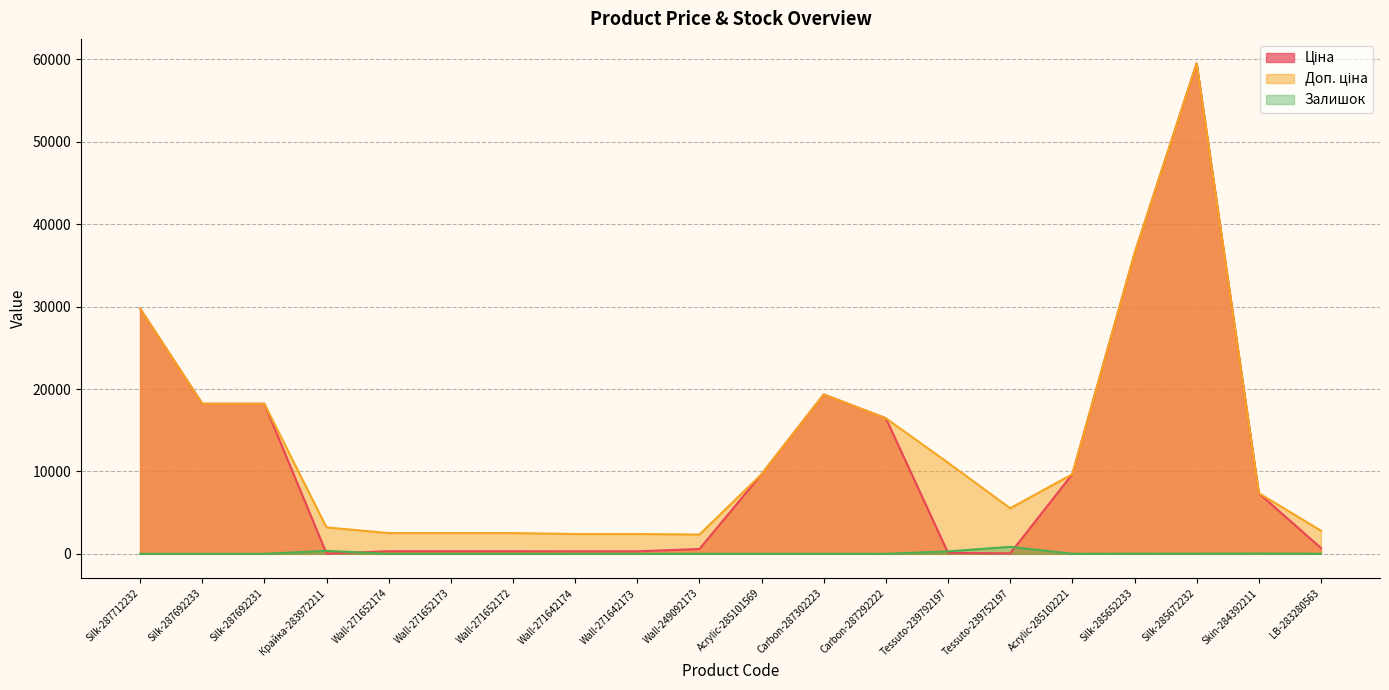

Does the chart display data point markers on the line(s)?

No